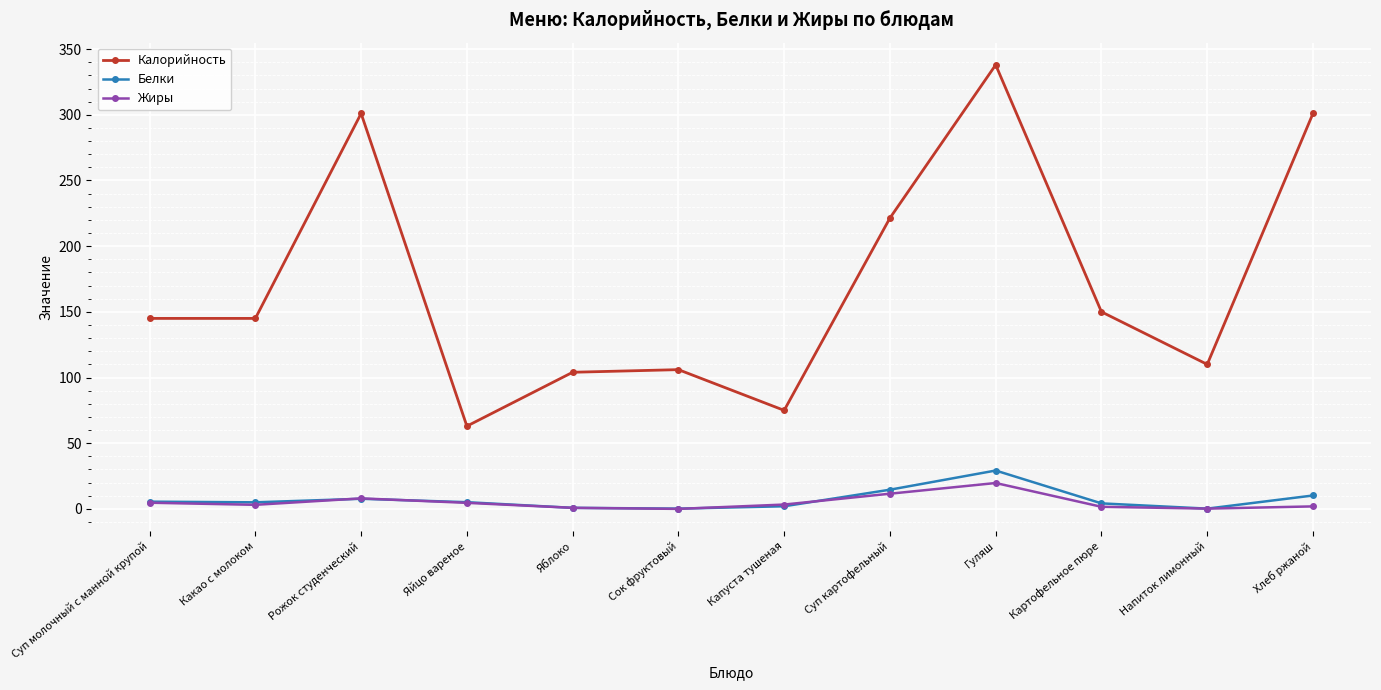

Which series has the widest spread of values?

Калорийность